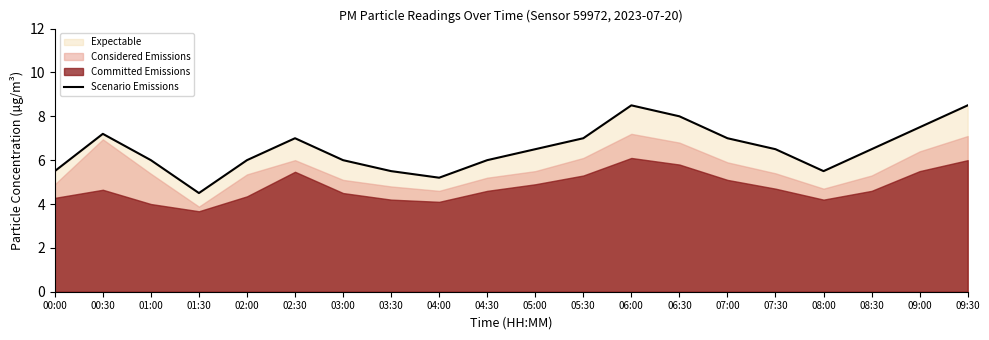

List the labels in order of value, largest first.

06:00, 09:30, 06:30, 09:00, 00:30, 02:30, 05:30, 07:00, 05:00, 07:30, 08:30, 01:00, 02:00, 03:00, 04:30, 00:00, 03:30, 08:00, 04:00, 01:30